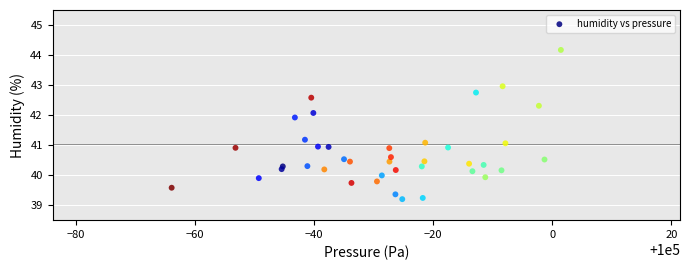

What is the range of Y values (max minus min)?

5.0